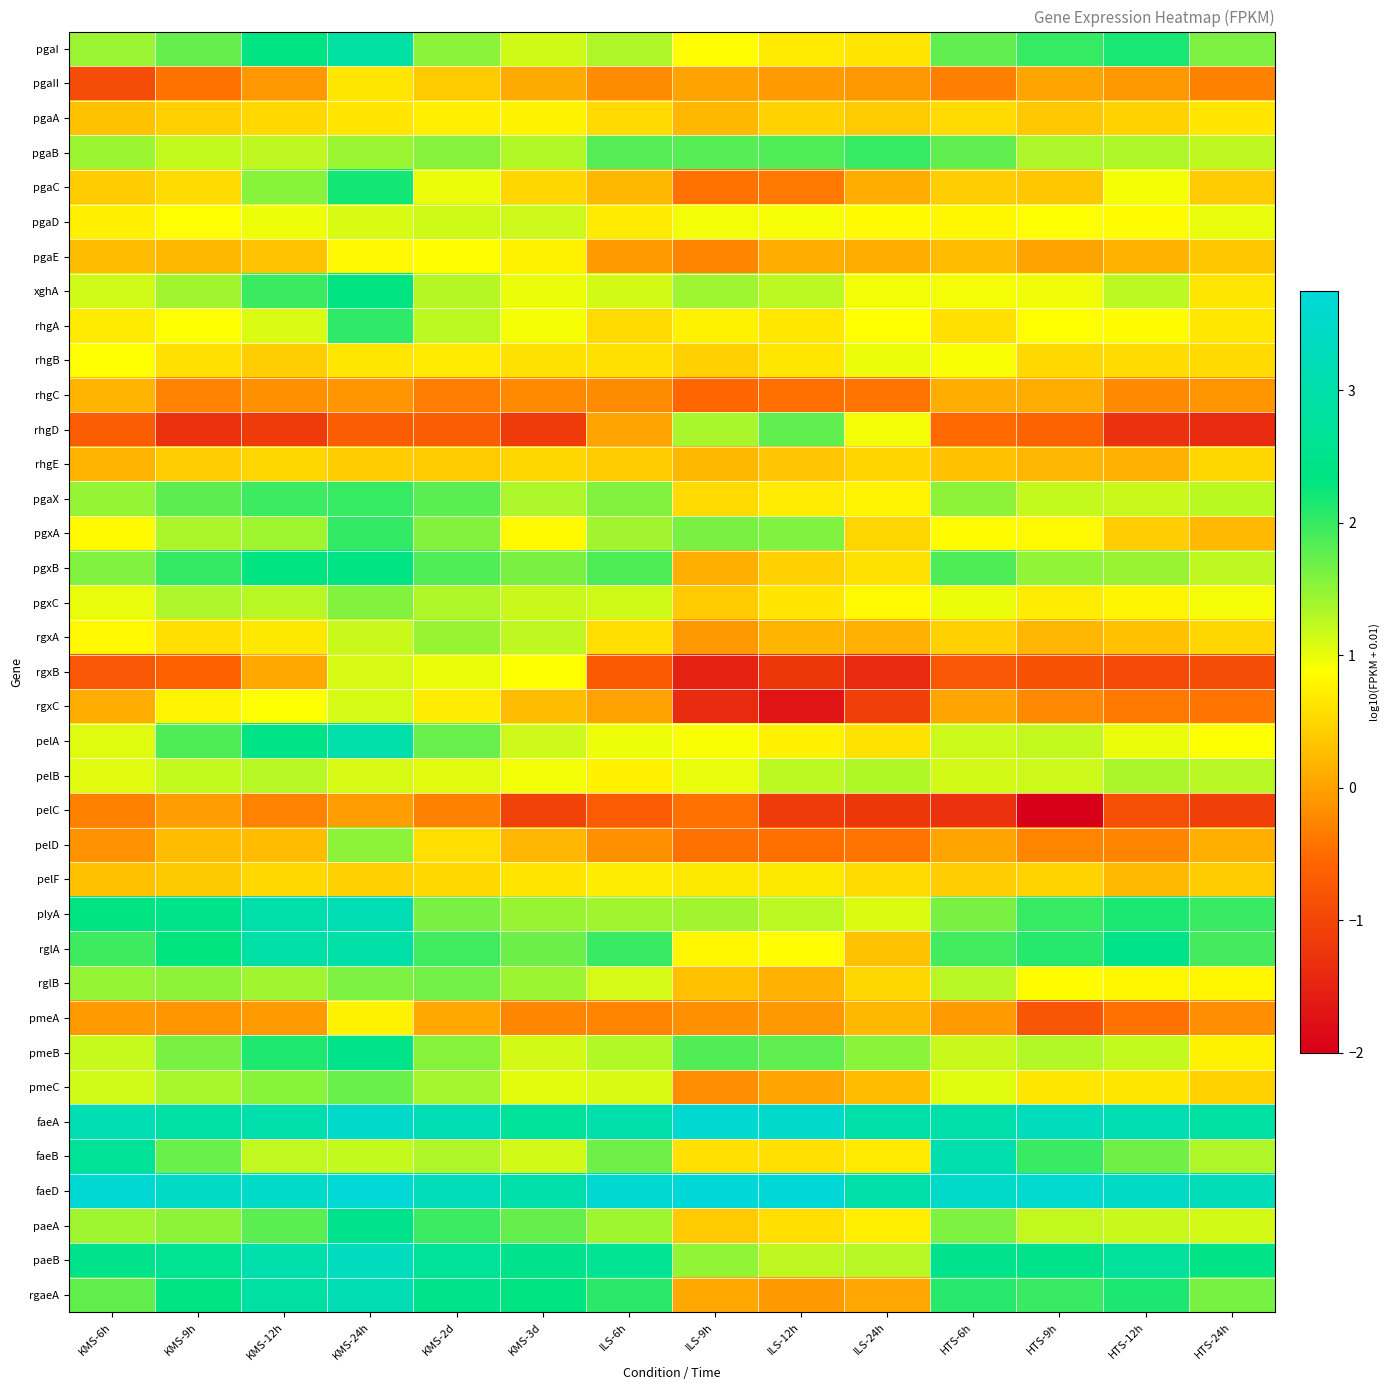

Count the number of data series in this chart.

37